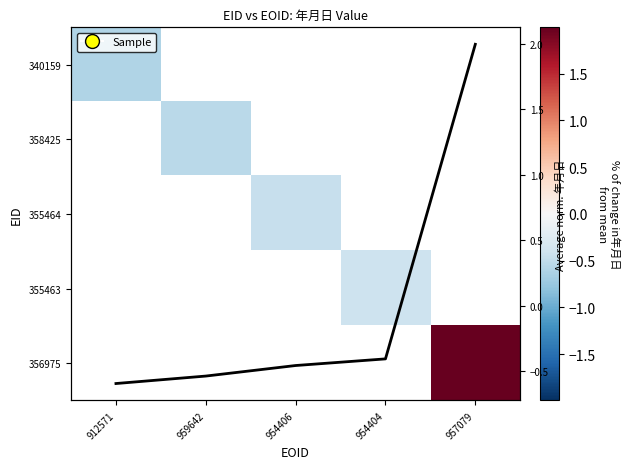

Which series changed the most between 912571 and 959642?

Average norm. 年月日